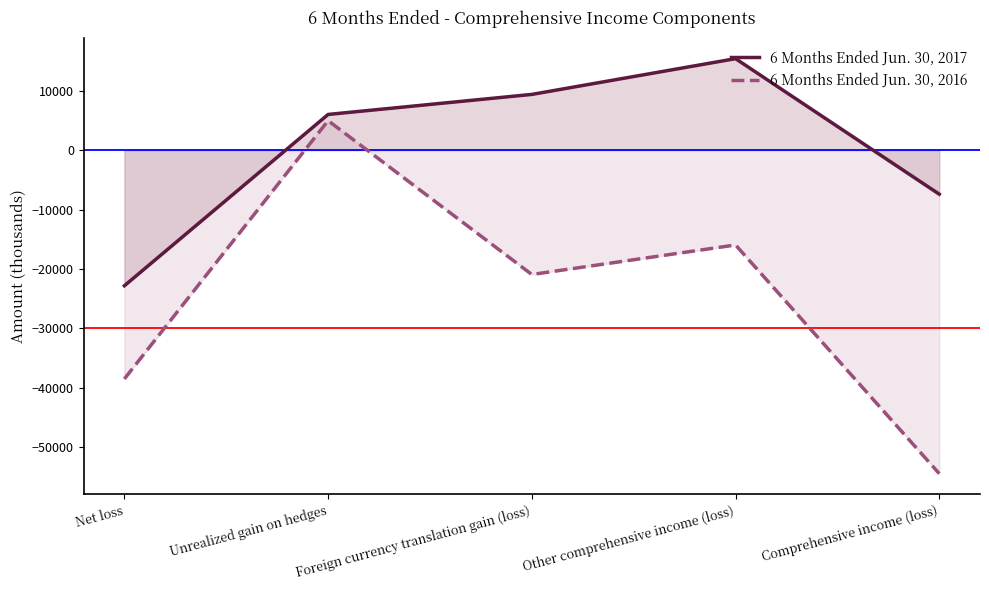

What is the label of the 2nd point from the right?

Other comprehensive income (loss)